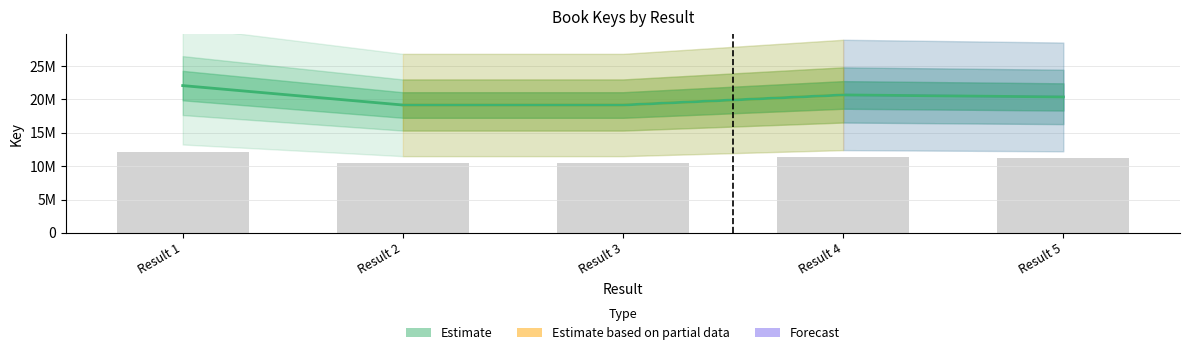

Are the bars horizontal?

No